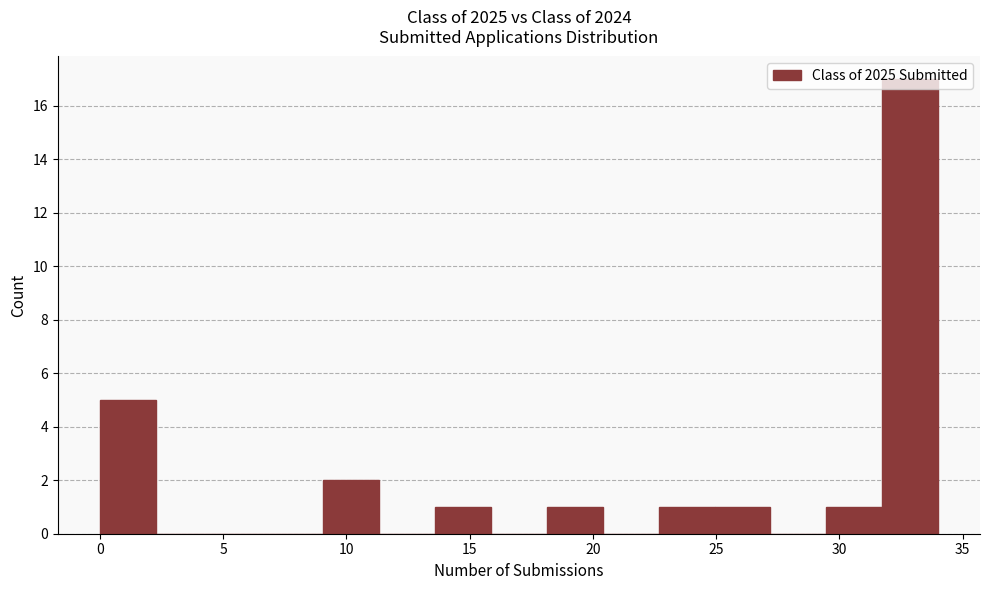

What is the height of the bar covering 25.0 to 27.0 on the x-axis? Neither the bar edges nor the heights are printed on the chart, so give them approximately, as read against the axes.

1